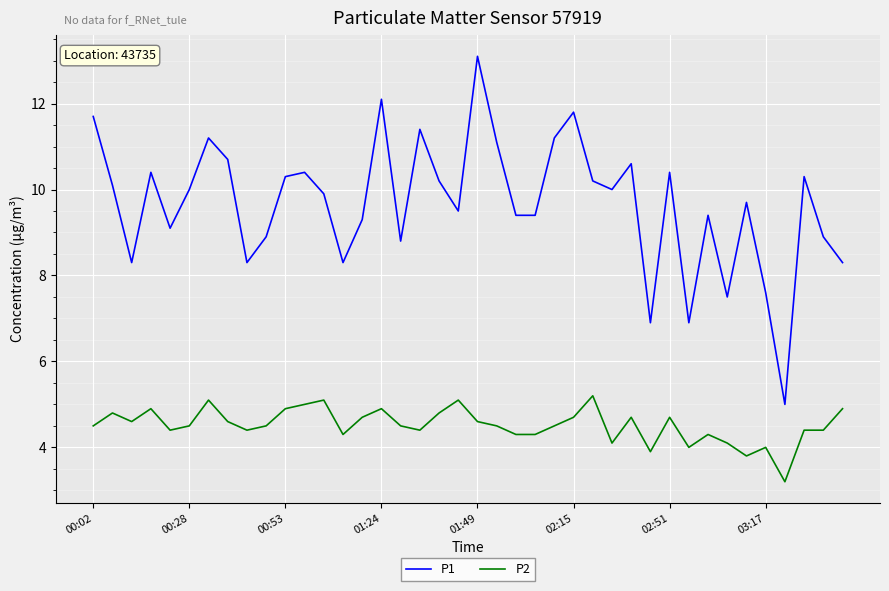

Which series has the largest range (max minus min)?

P1